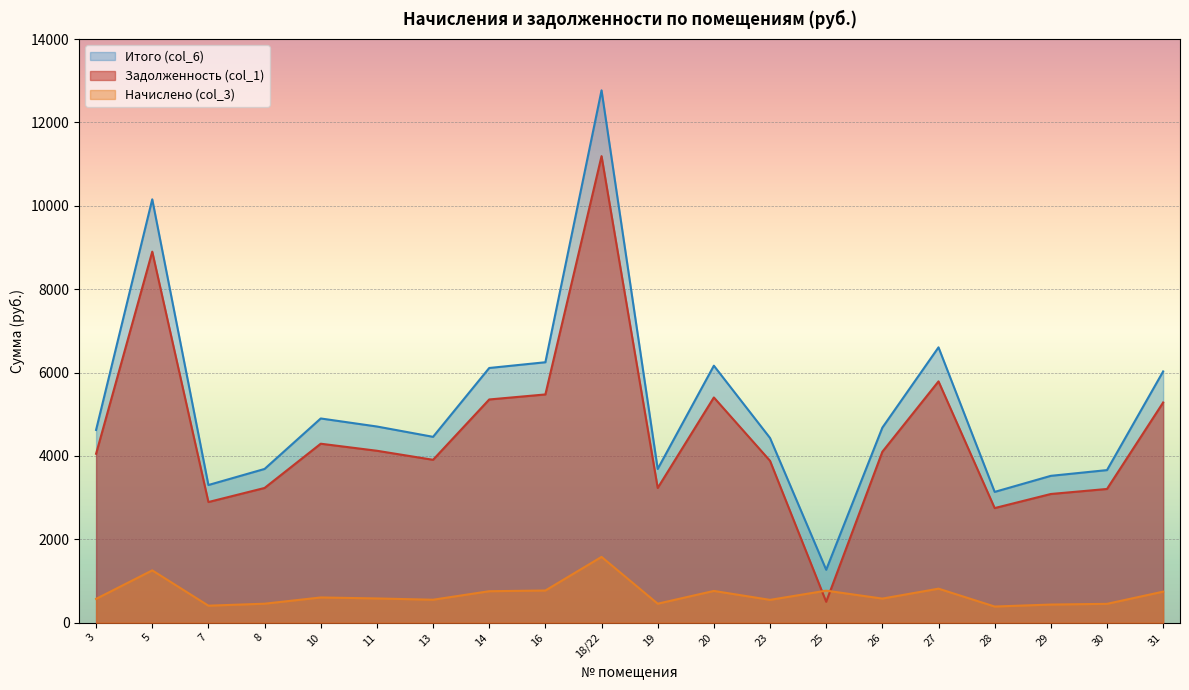

True or false: Итого (col_6) and Начислено (col_3) intersect in this chart.

False